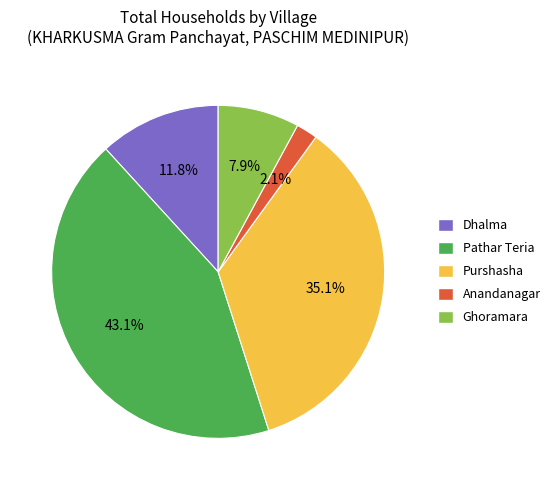

Which slice is the smallest?

Anandanagar